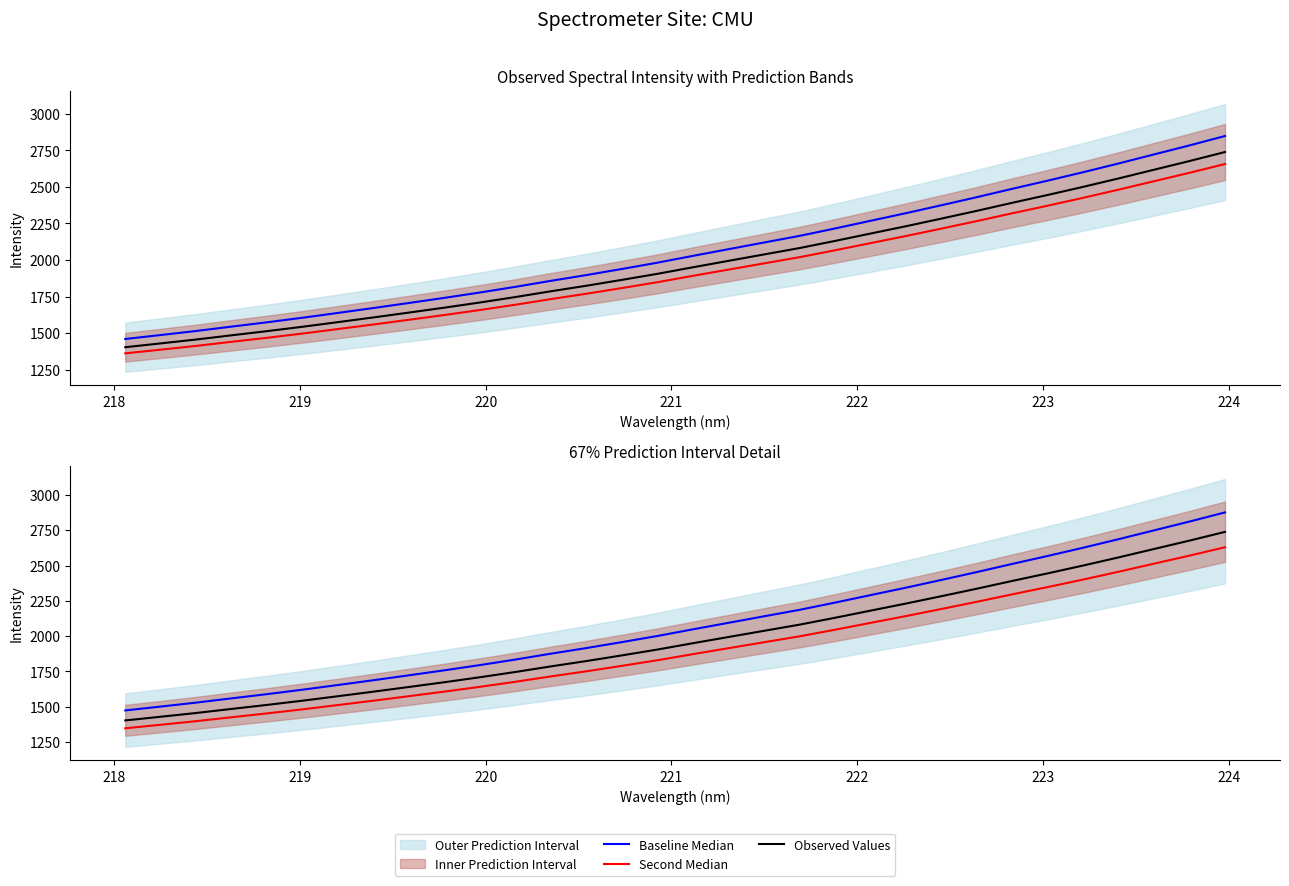

What is the maximum value shown in the chart?

2876.0